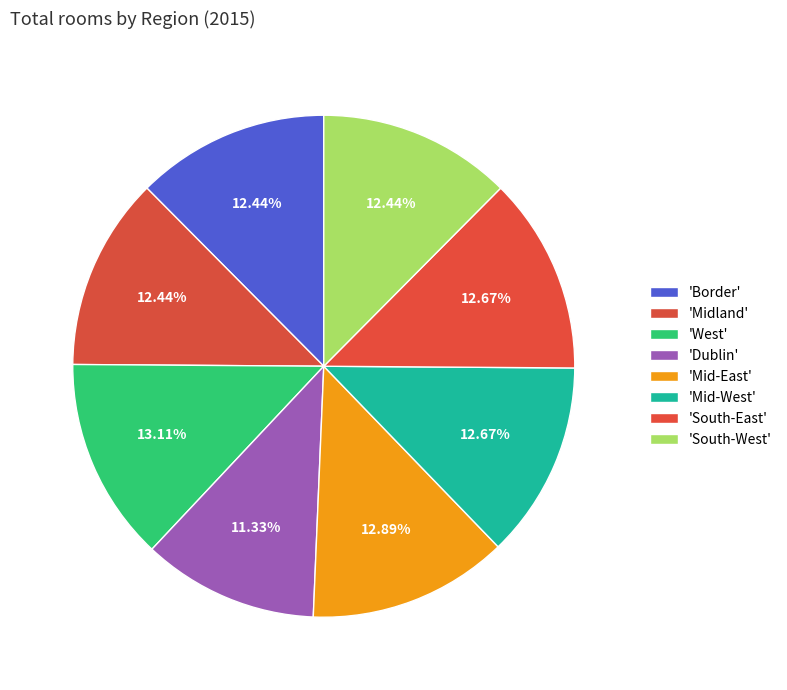

Count the number of slices in the pie.

8